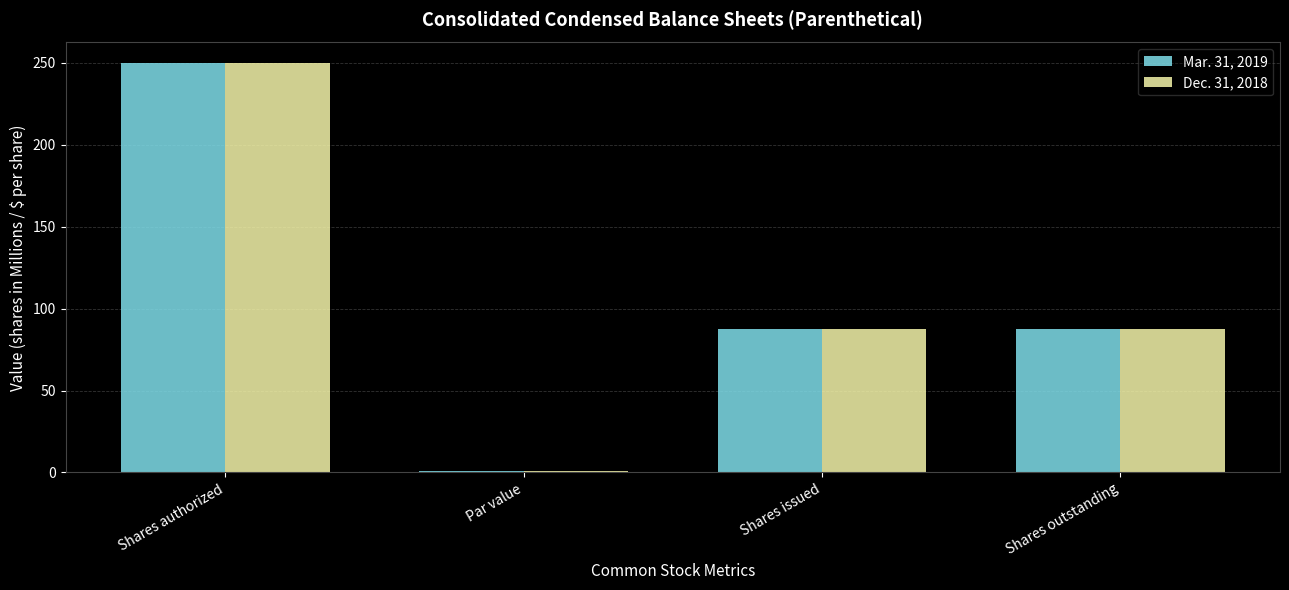

What is the total value across all series at Shares authorized?

500.0